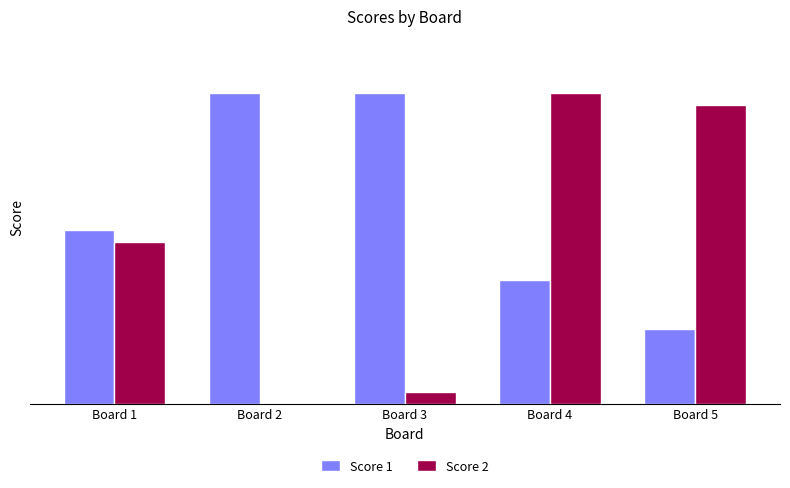

Which series has the largest total across all categories?

Score 1